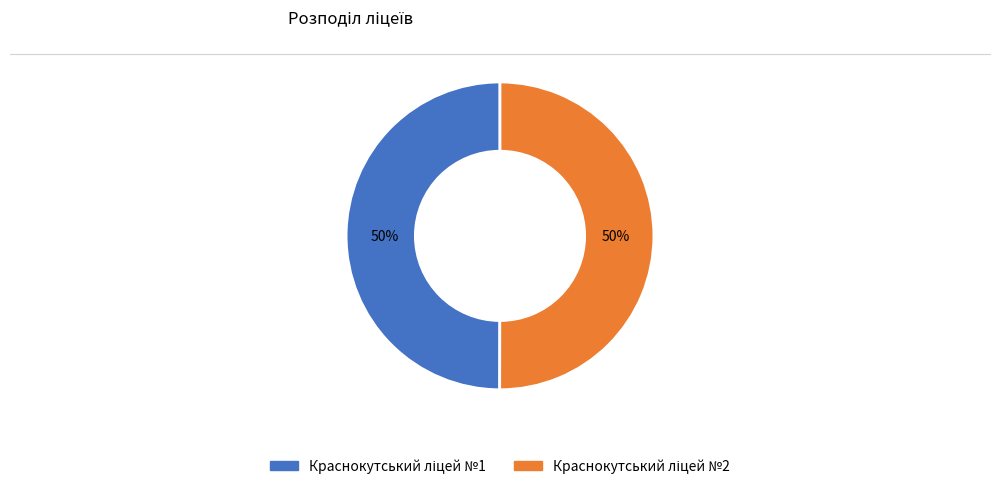

How many segments does this pie chart have?

2